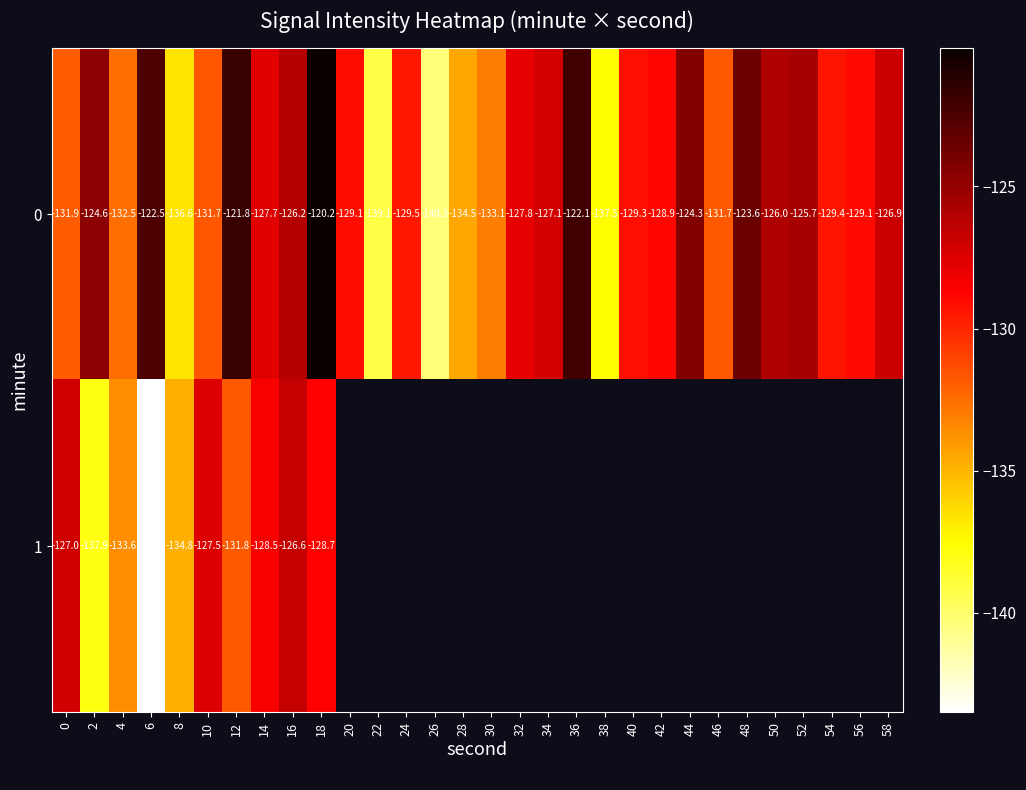

Is the value of 1 at 0 greater than the value of 0 at 0?

Yes